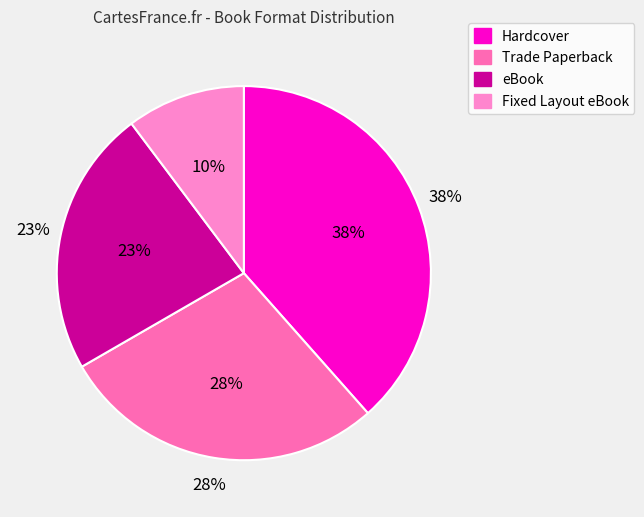

Is eBook the majority of the pie?

No